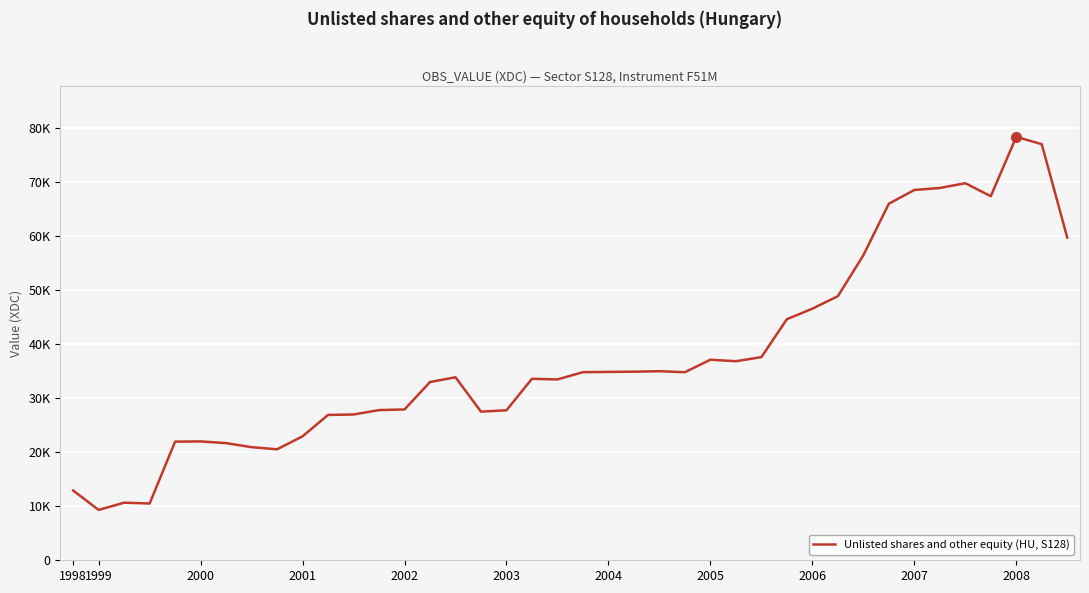

Does the chart display data point markers on the line(s)?

No